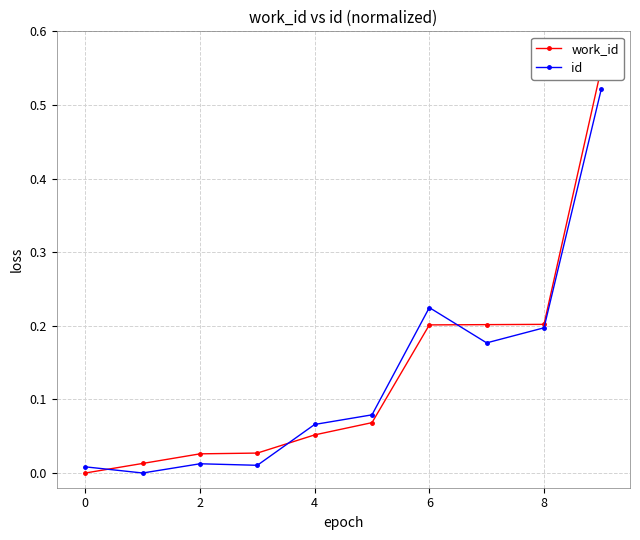

Is it true that id equals 0.4 at 6?

False